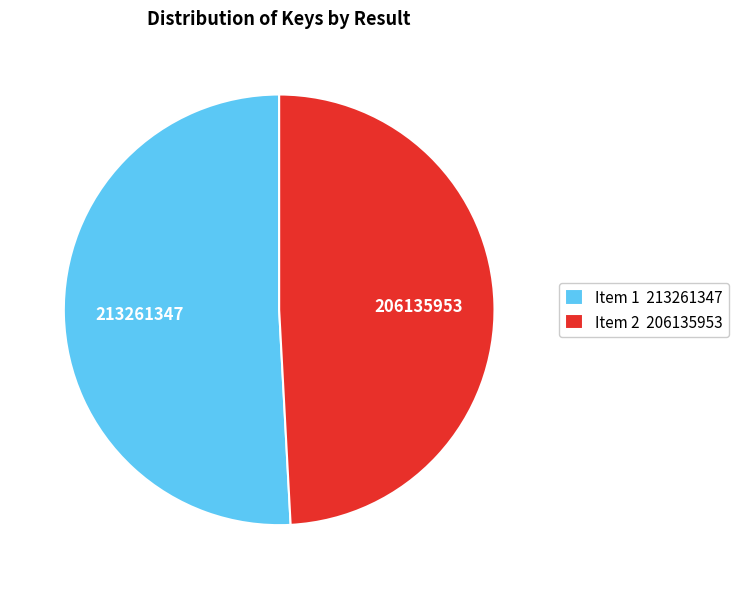

Which category has the biggest portion of the pie?

Item 1 213261347